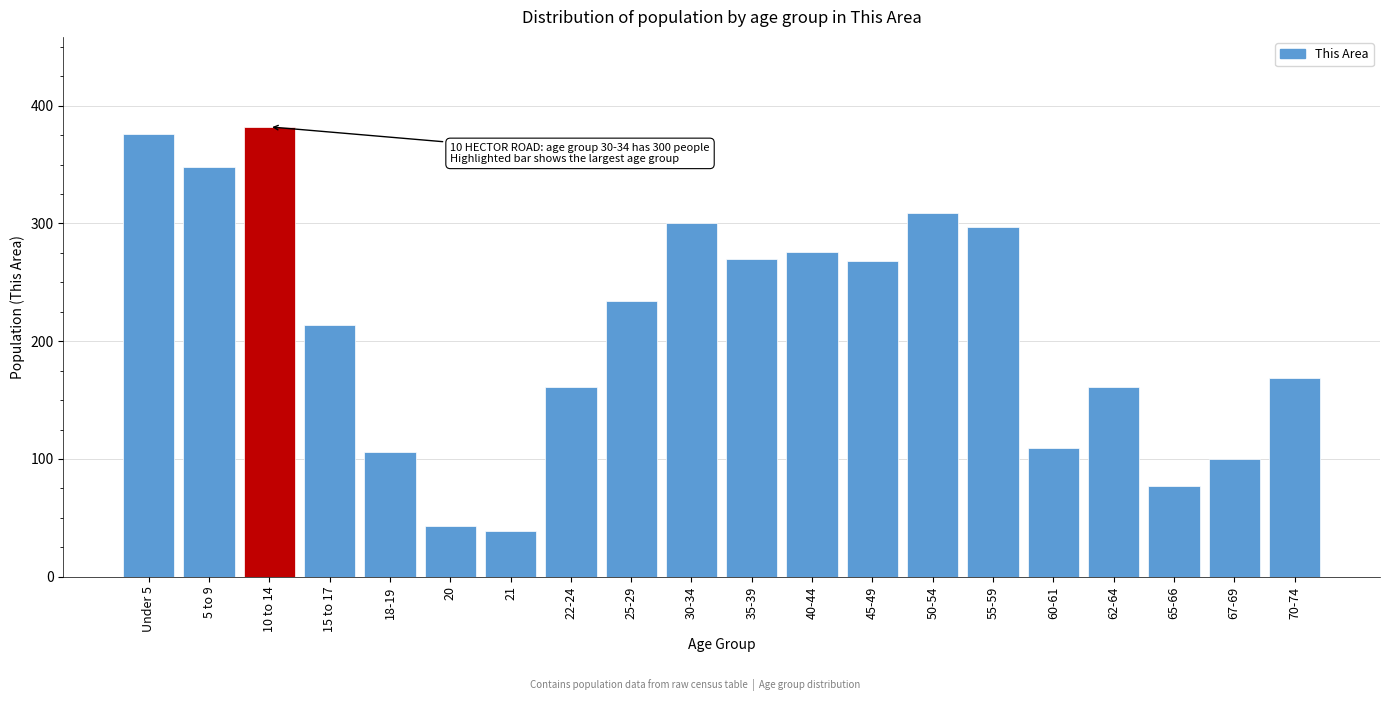

Reading left to right, transcribe all the data shown in this chart.

376	348	382	214	106	43	39	161	234	300	270	276	268	309	297	109	161	77	100	169